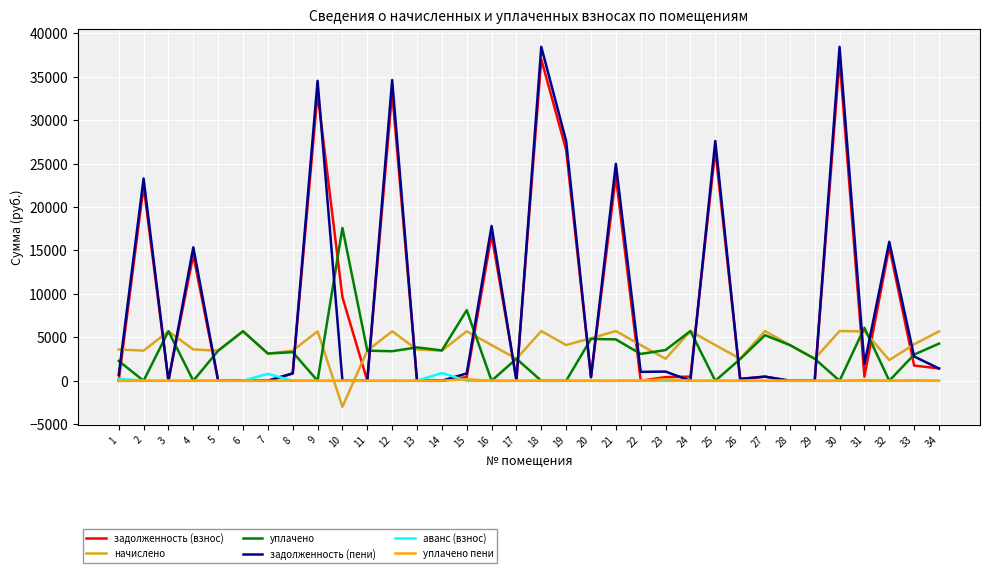

What is the difference between the maximum and minimum values in the уплачено пени series?

174.4